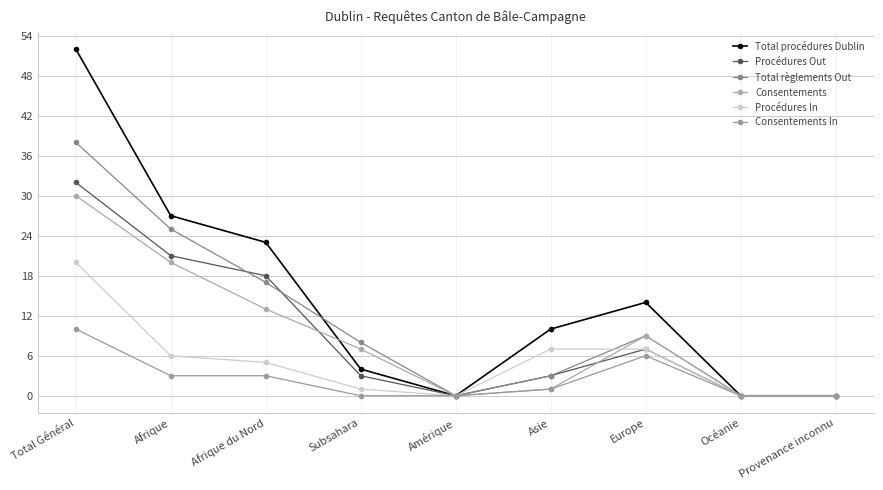

Where does the Procédures Out series first go above 3?

Total Général